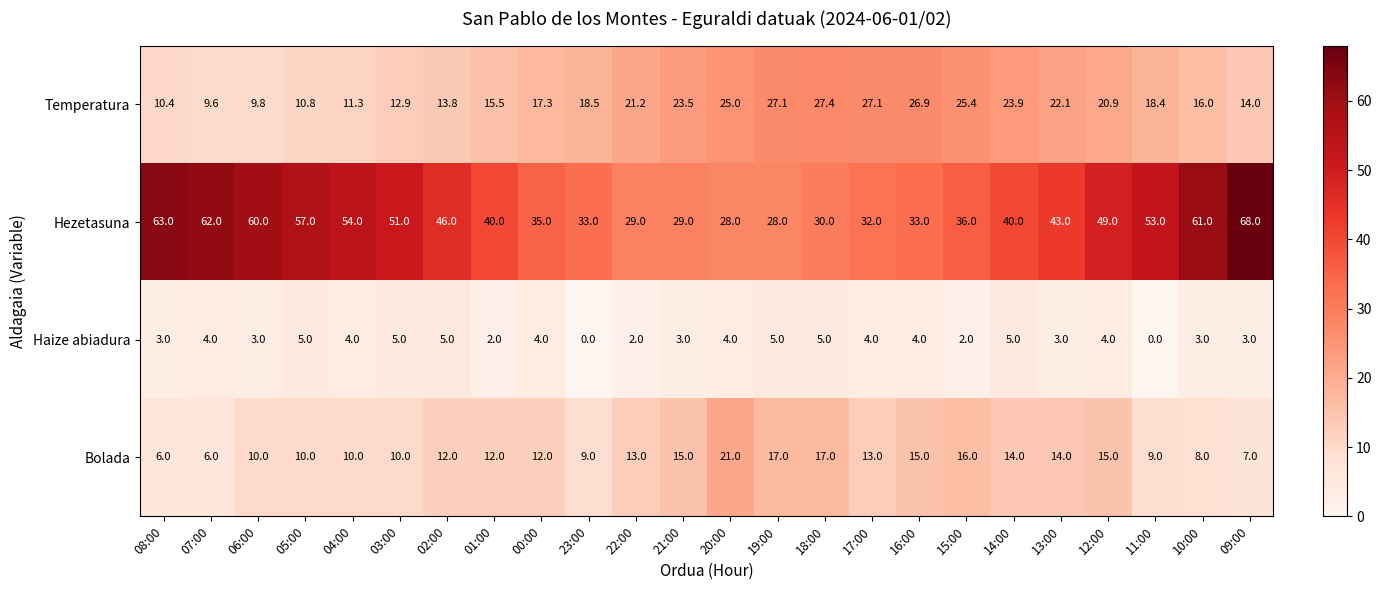

At how many categories does at least one series exceed 1?

24